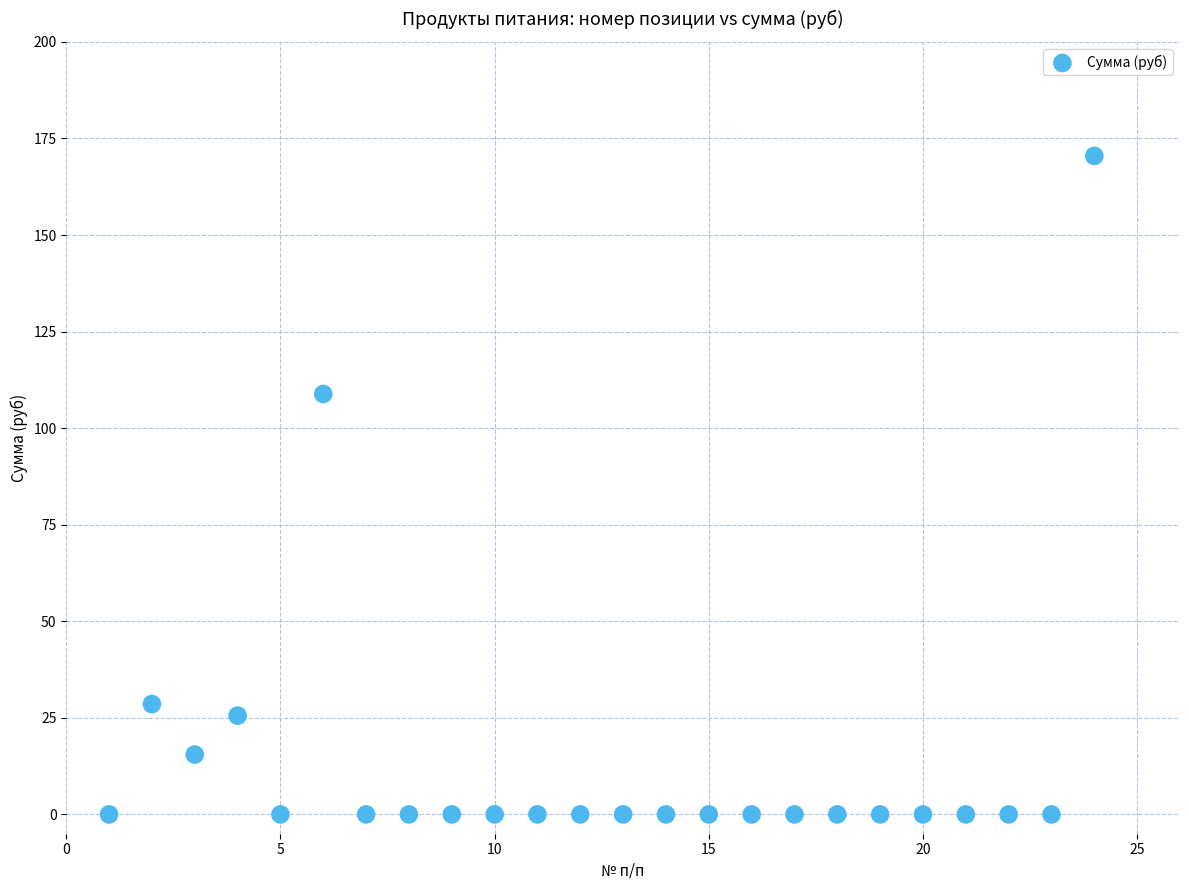

What is the range of X values (max minus min)?

23.0